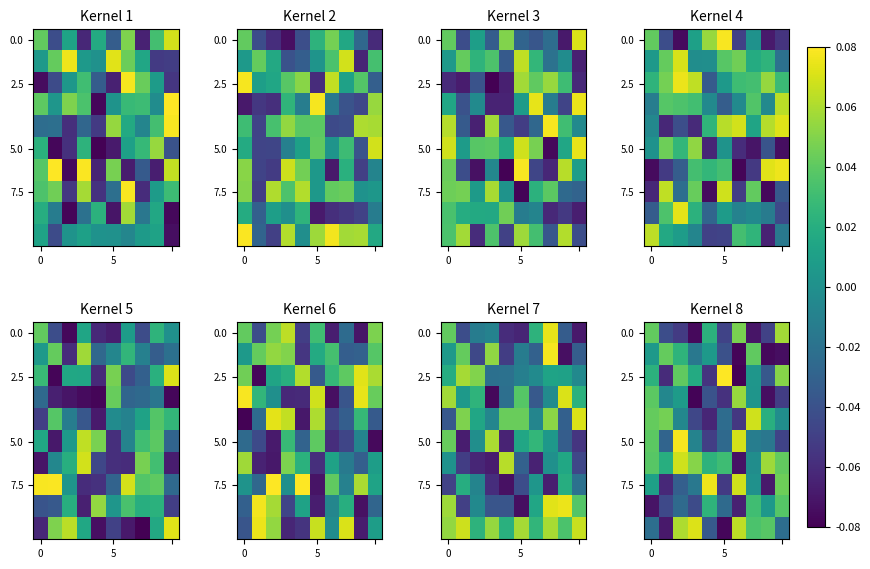

How many categories are shown in the chart?

10